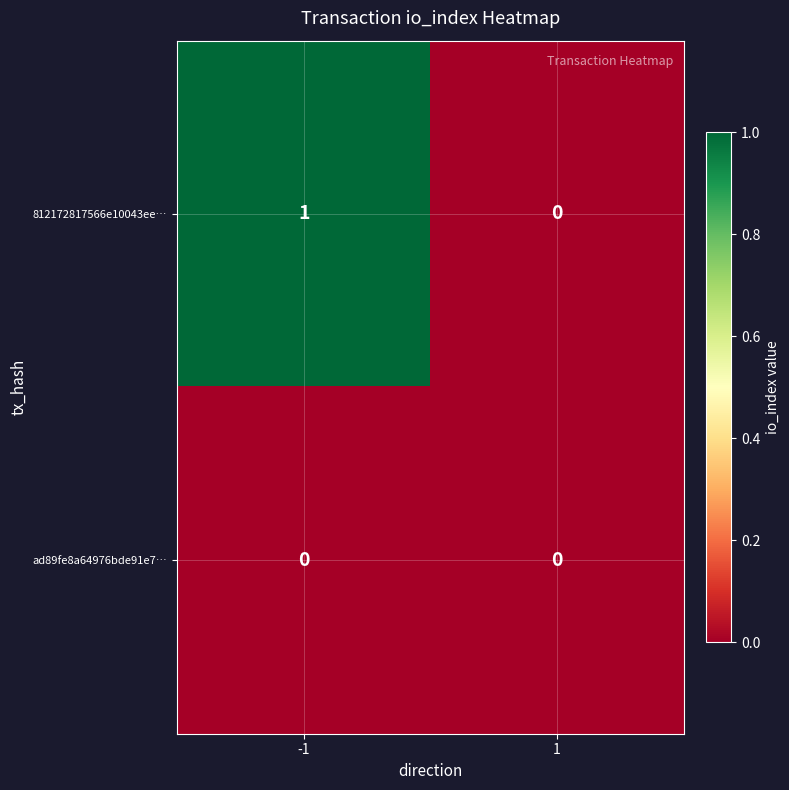

Reading right to left, what are all the values shown in this chart?

812172817566e10043ee…: 1=0	-1=1
ad89fe8a64976bde91e7…: 1=0	-1=0